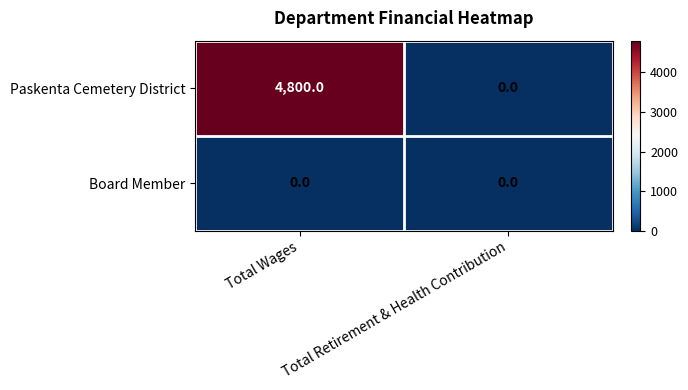

At Total Wages, list the series in order from smallest to largest.

Board Member, Paskenta Cemetery District